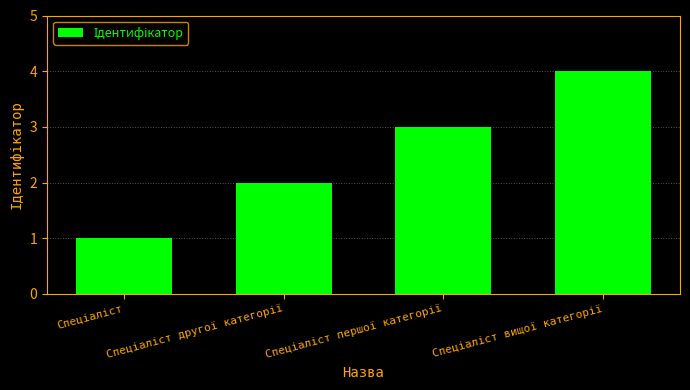

What is the difference between the maximum and minimum values?

3